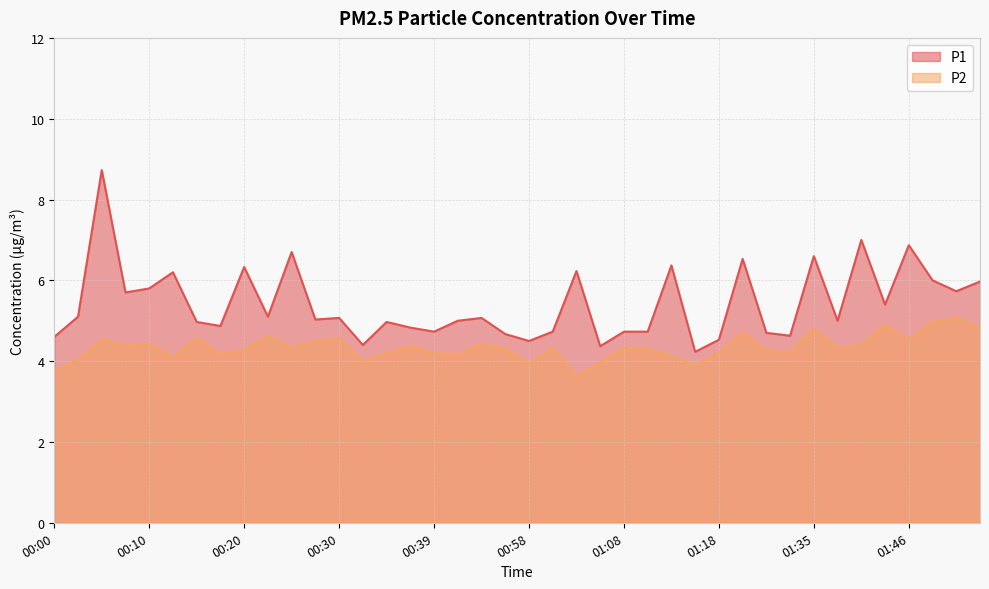

The value of P1 at 00:34 is 2.6. True or false?

False